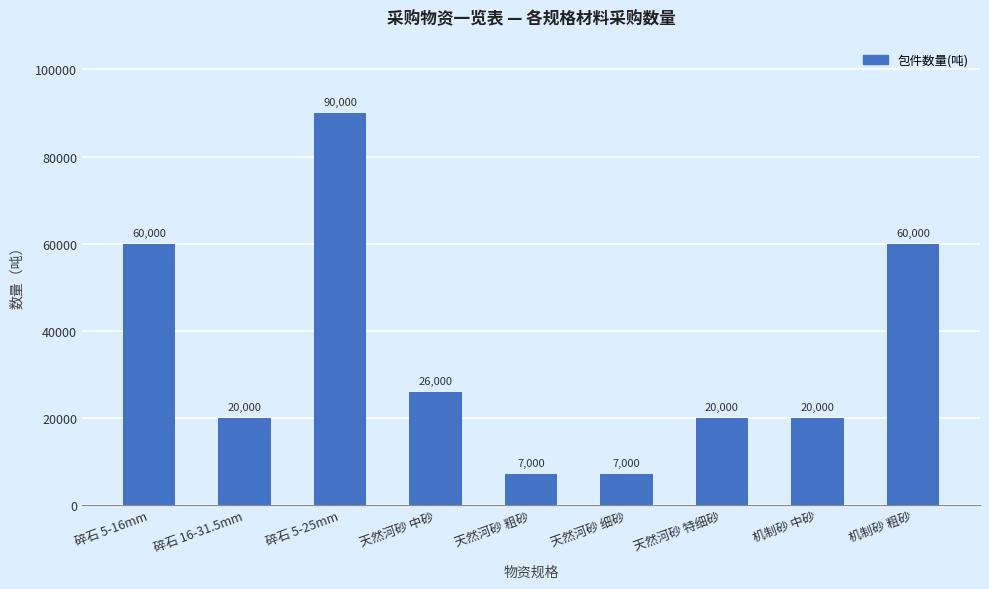

Reading right to left, extract all data points from this chart.

60000	20000	20000	7000	7000	26000	90000	20000	60000